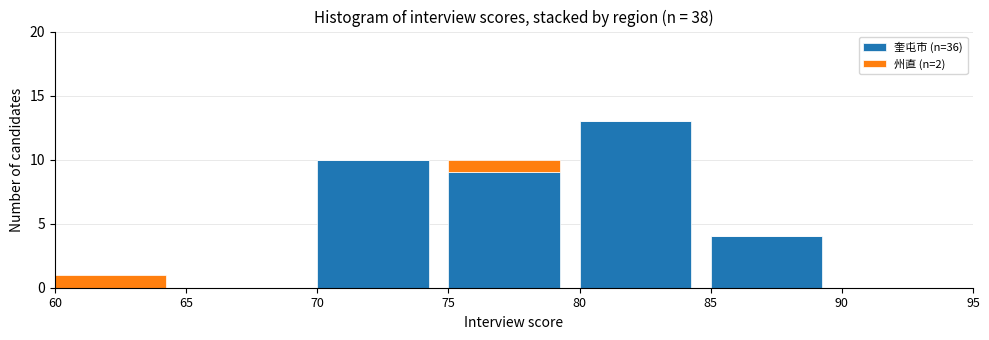

Reading left to right, list the values for the 奎屯市 (n=36) series.

60=0	65=0	70=10	75=9	80=13	85=4	90=0